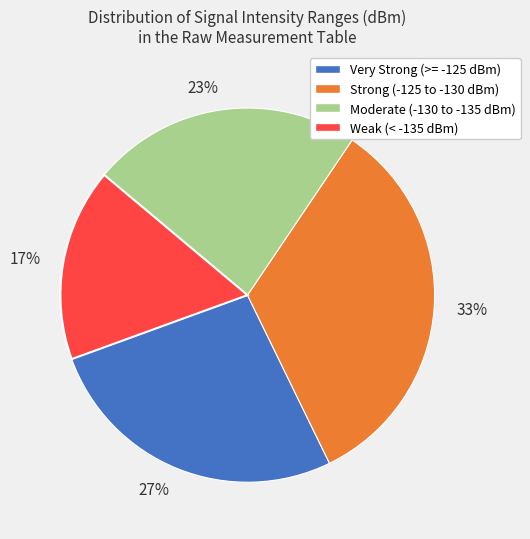

How many slices are in this pie chart?

4